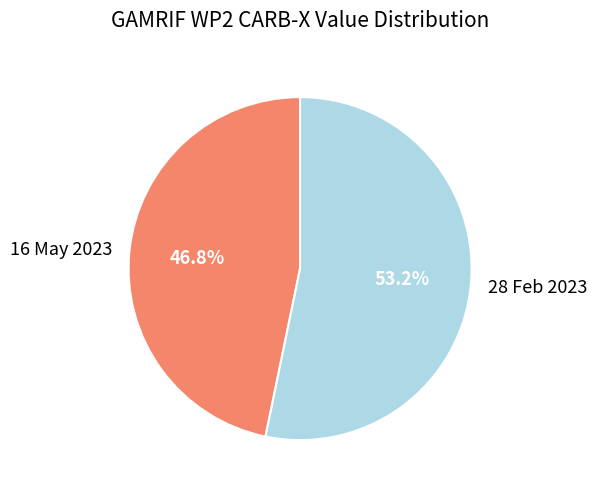

Between 28 Feb 2023 and 16 May 2023, which is larger?

28 Feb 2023